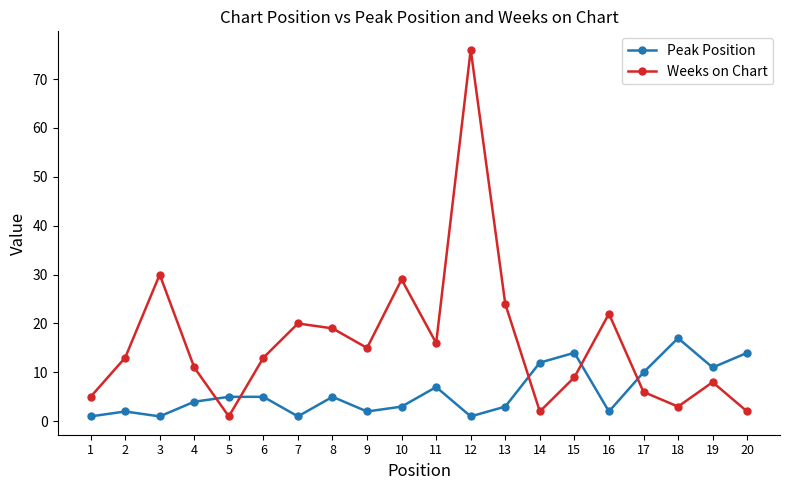

Is this an area chart (filled region under the line)?

No